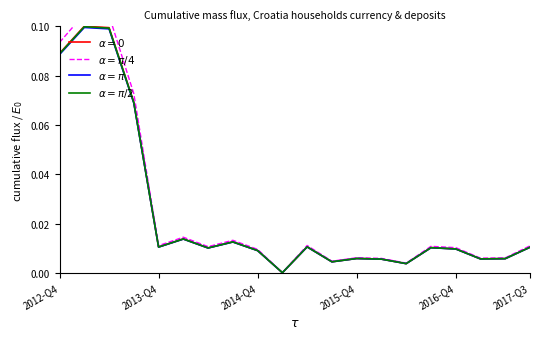

True or false: $\alpha = \pi$ and $\alpha = \pi/2$ cross at least once.

False